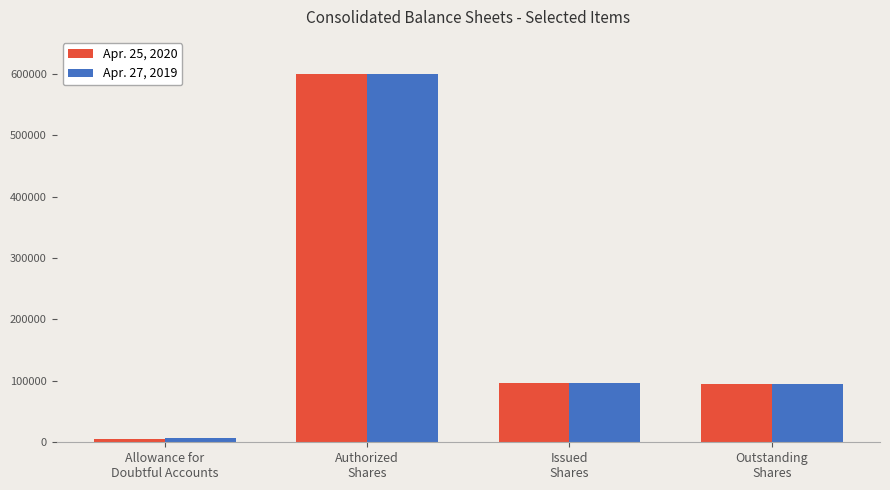

List the series in order of their overall mean, highest first.

Apr. 27, 2019, Apr. 25, 2020